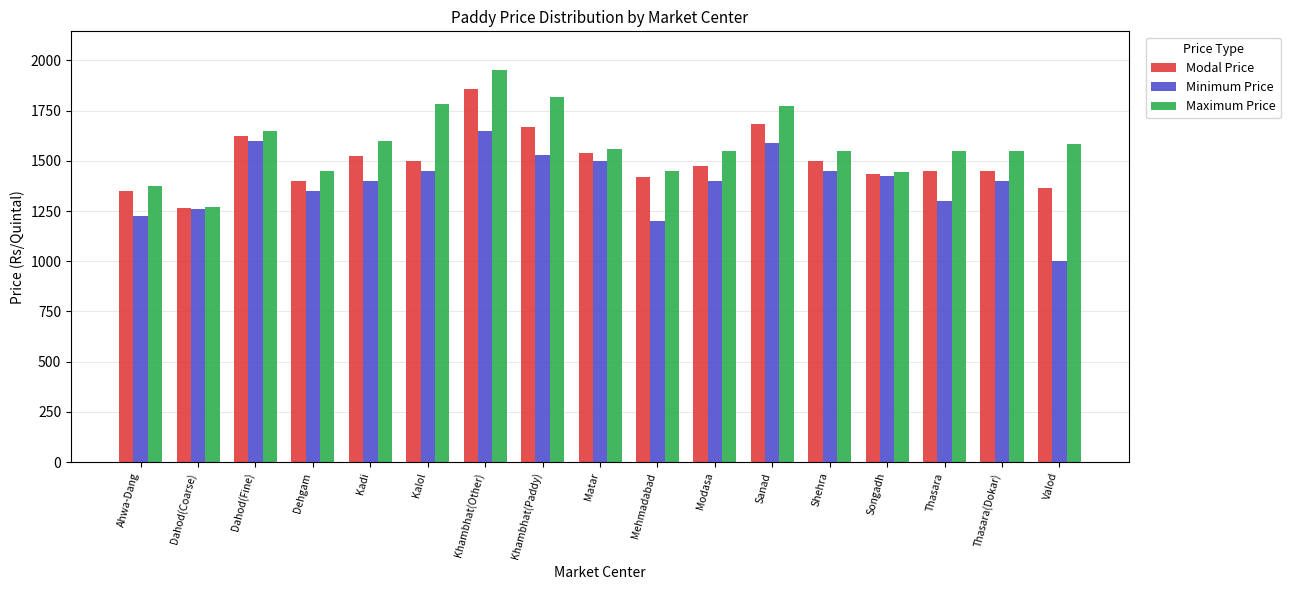

How many series are shown in this chart?

3